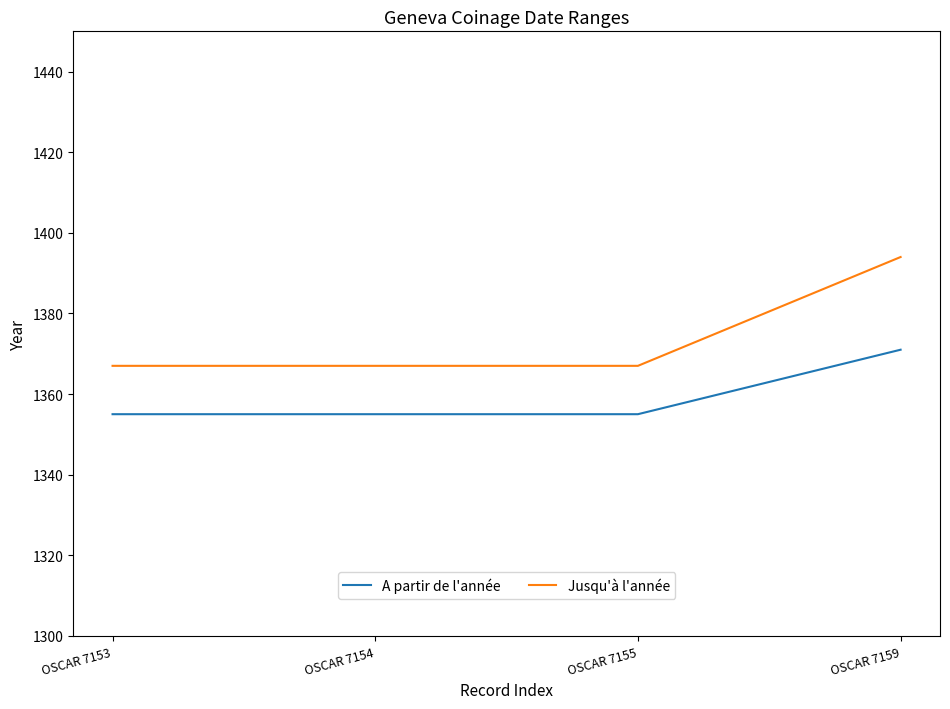

What is the difference between the maximum and minimum values in the Jusqu'à l'année series?

27